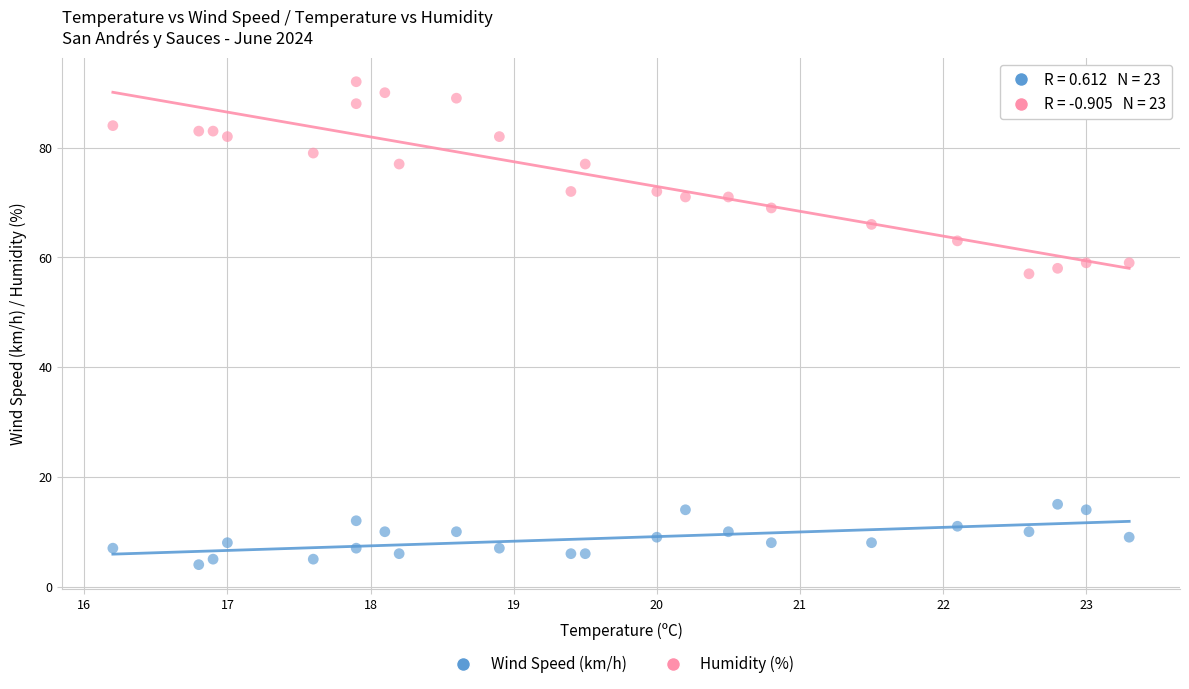

Which series contains the highest Y value?

Humidity (%)